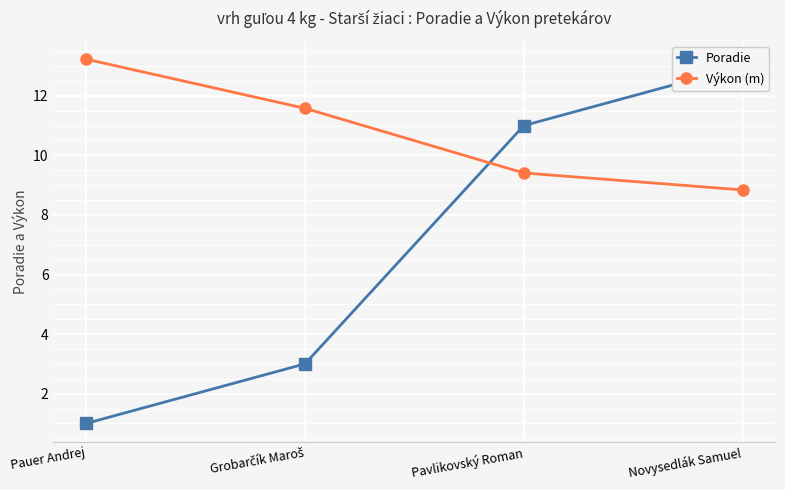

Rank the categories by Výkon (m) value from highest to lowest.

Pauer Andrej, Grobarčík Maroš, Pavlikovský Roman, Novysedlák Samuel